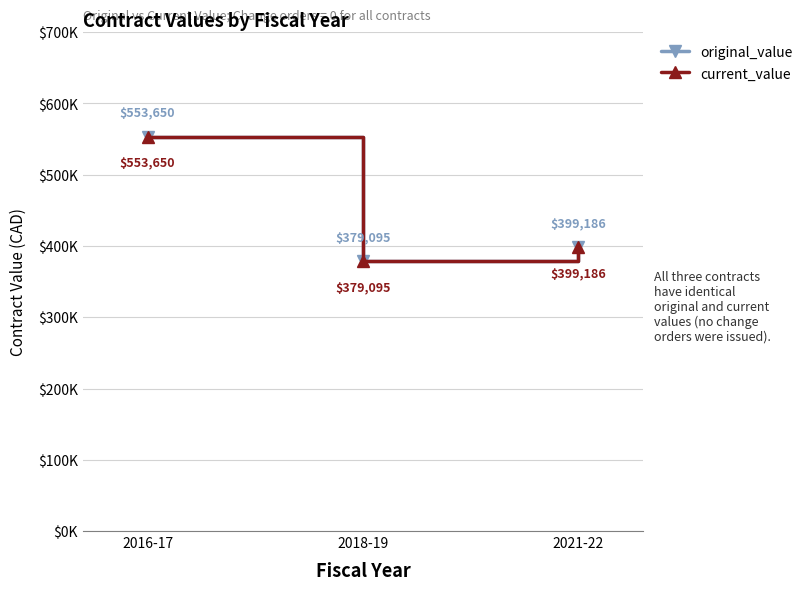

Is this an area chart (filled region under the line)?

No